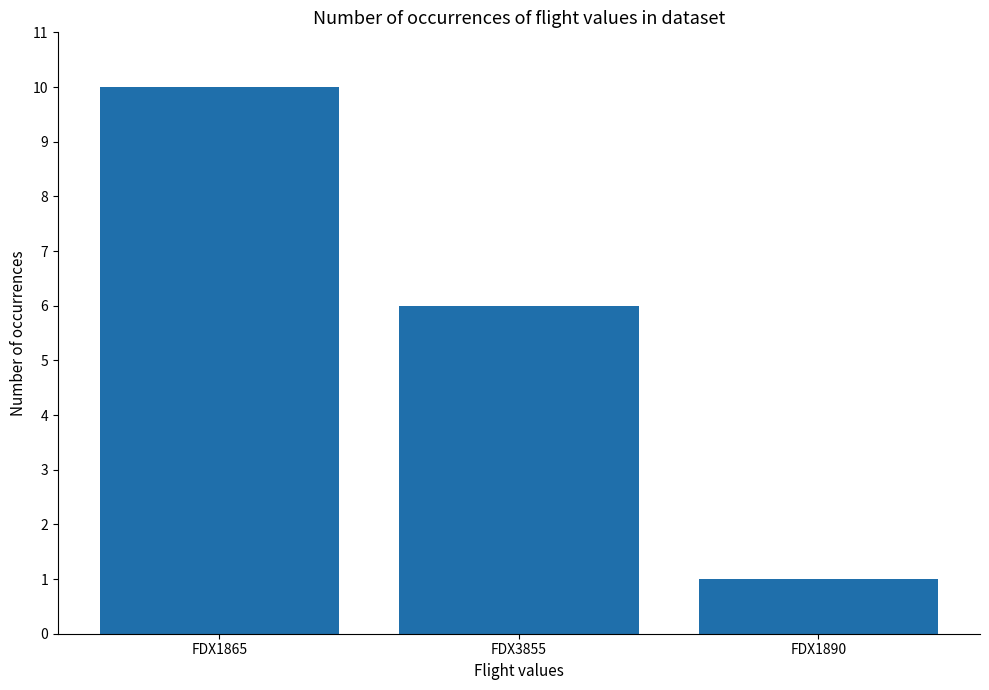

What is the greatest value displayed?

10